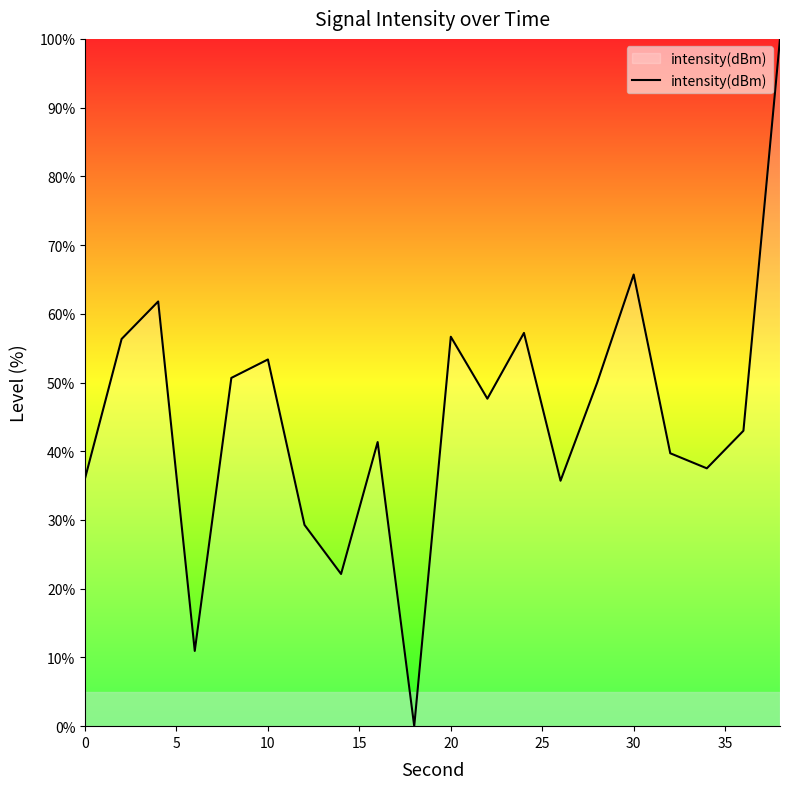

How many values exceed 47?

10